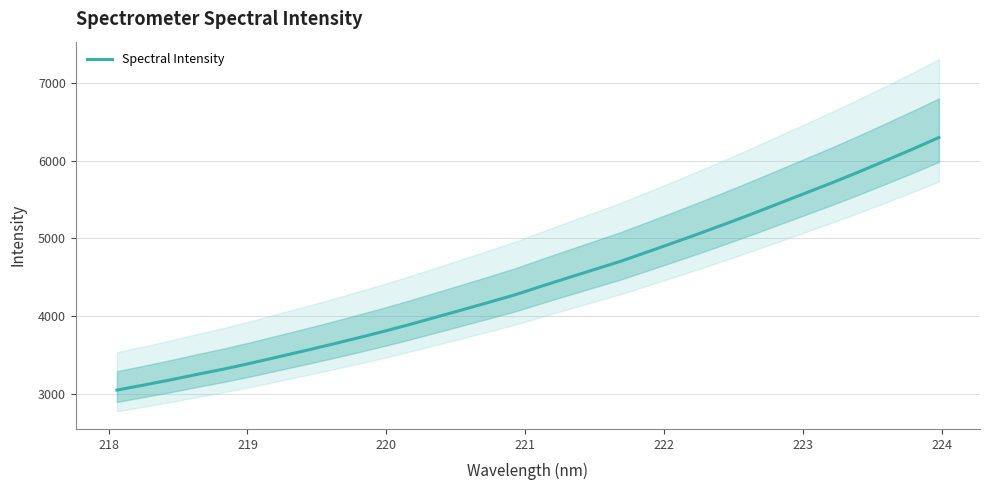

What is the minimum value for Spectral Intensity?

3044.4